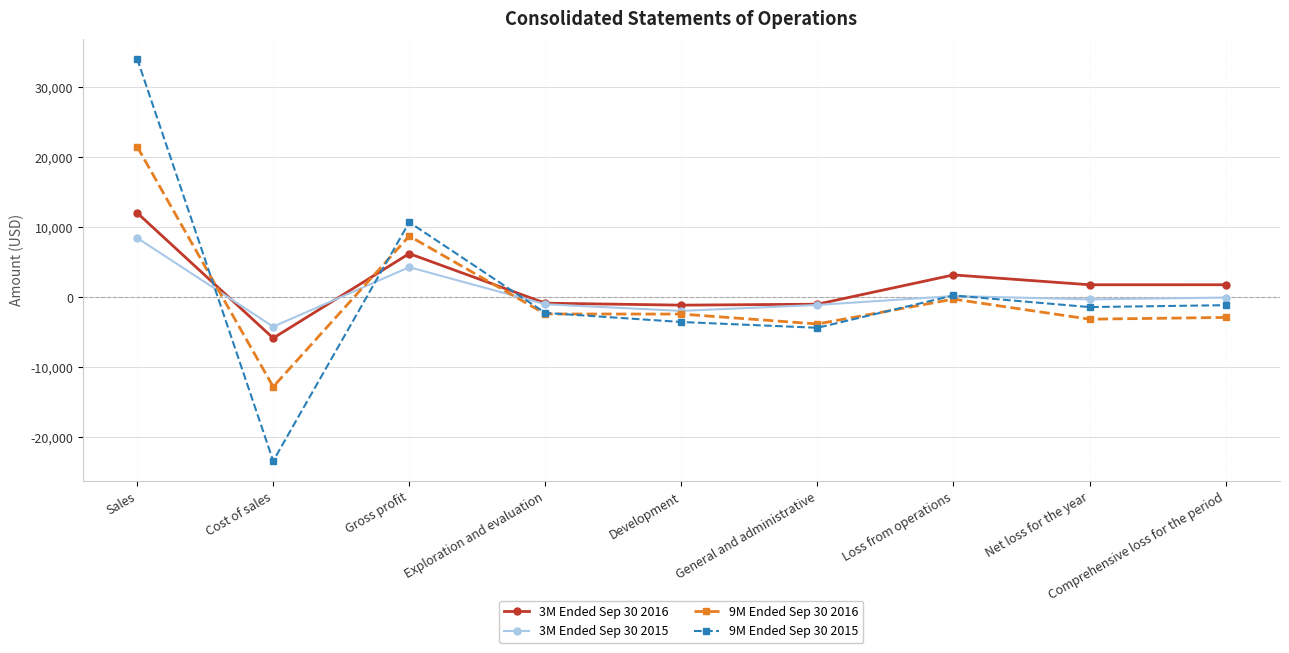

What is the difference between the second highest and minimum values in the 9M Ended Sep 30 2016 series?

21529